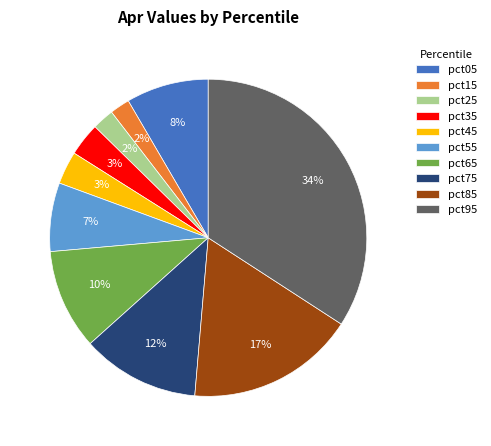

Which slice is the largest?

pct95